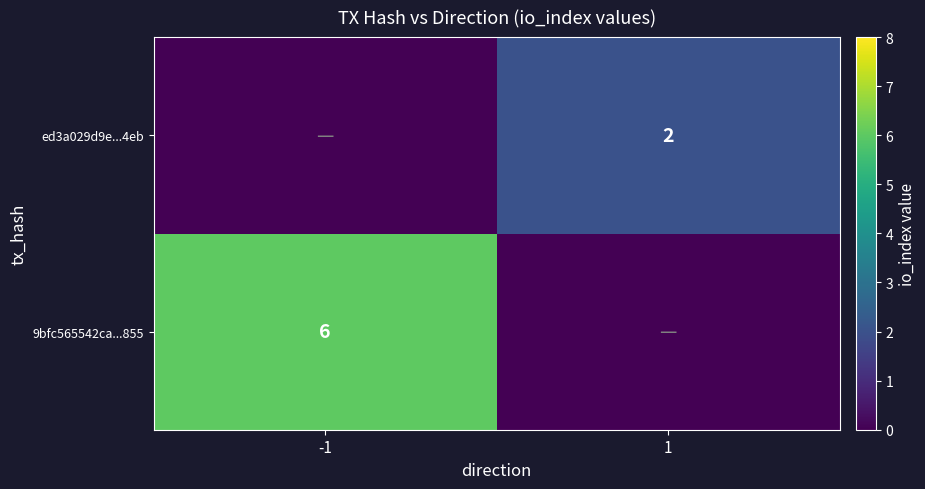

At how many categories does at least one series exceed 0?

2